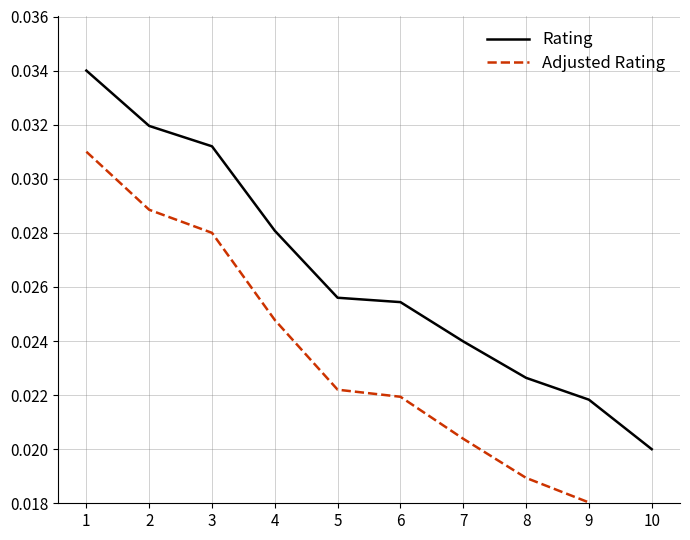

How many Adjusted Rating values are between 0 and 1?

10